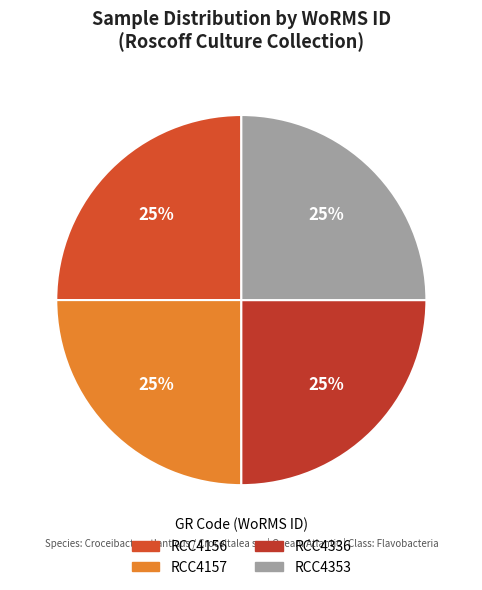

Which slice is the largest?

RCC4156